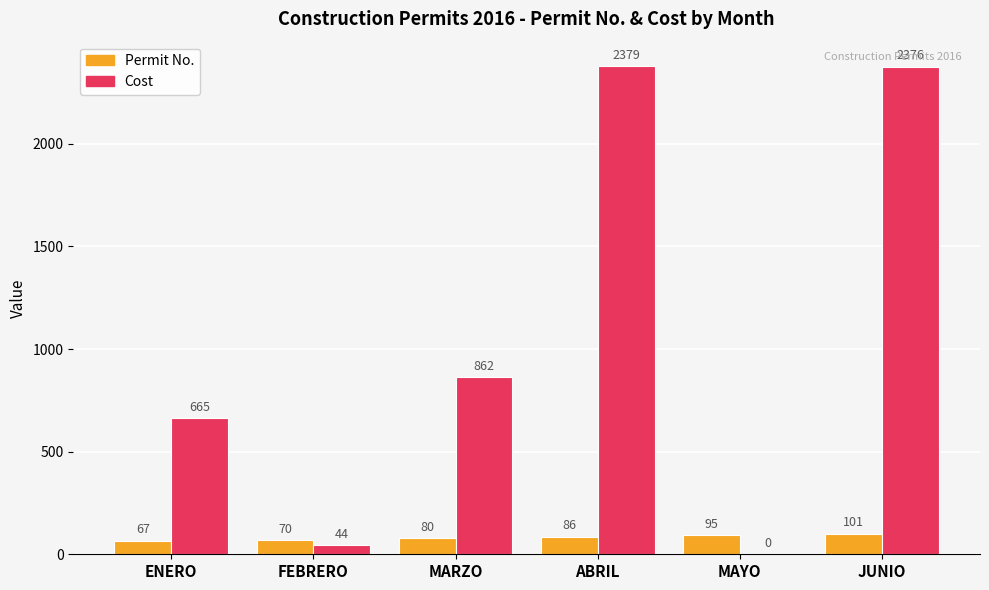

True or false: Permit No. has a value of 80.0 at MARZO.

True